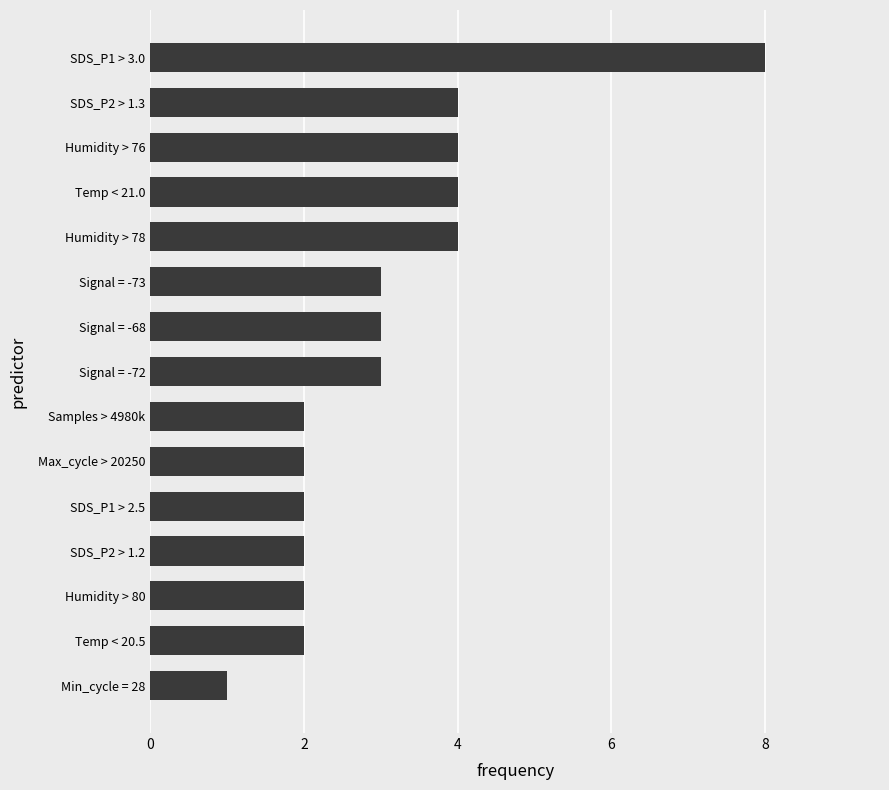

Does the chart contain stacked bars?

No